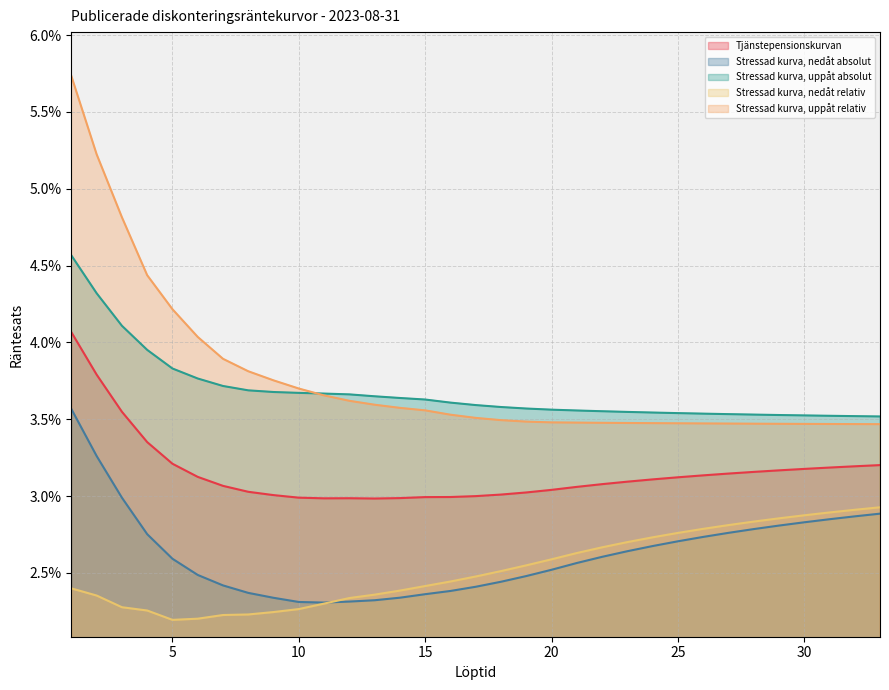

In Stressad kurva, nedåt absolut, how many points are lower than both neighbors (excluding endpoints)?

1